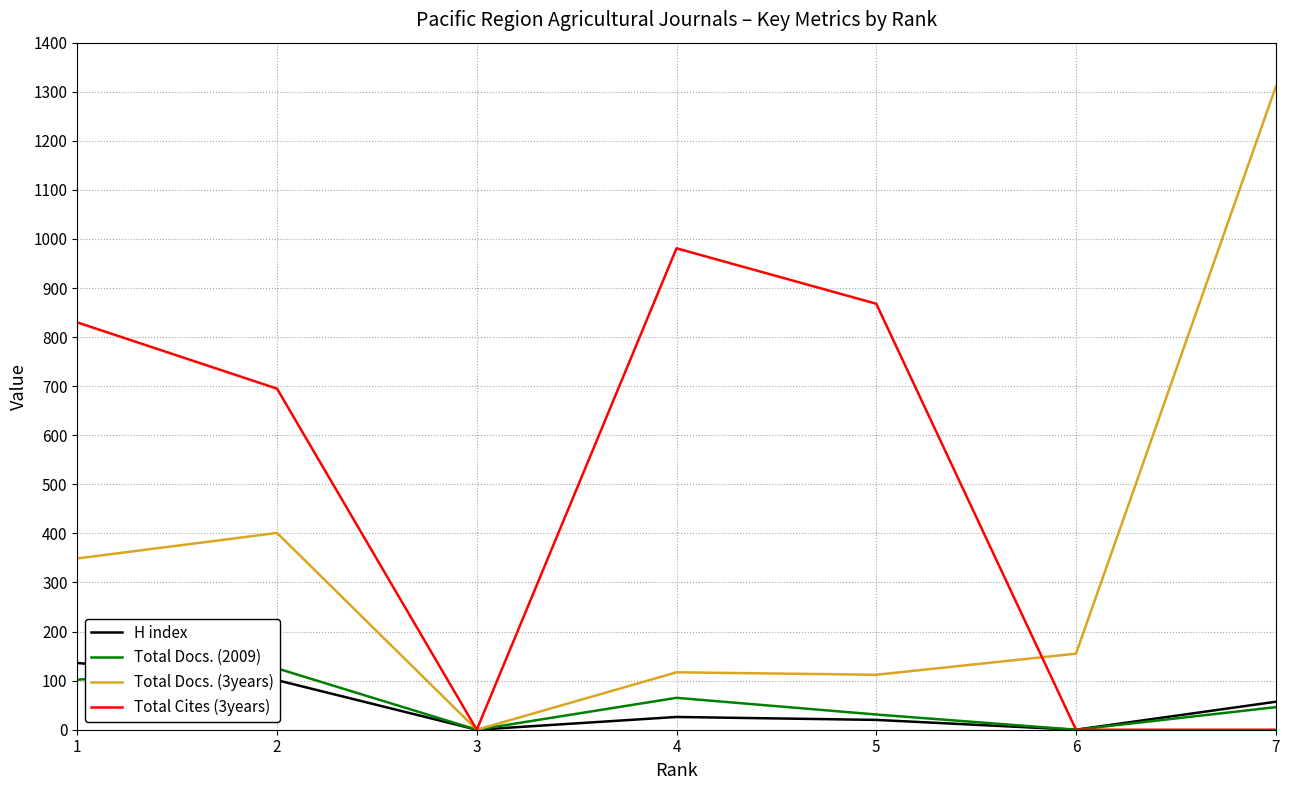

Where is the first local minimum for Total Cites (3years)?

3